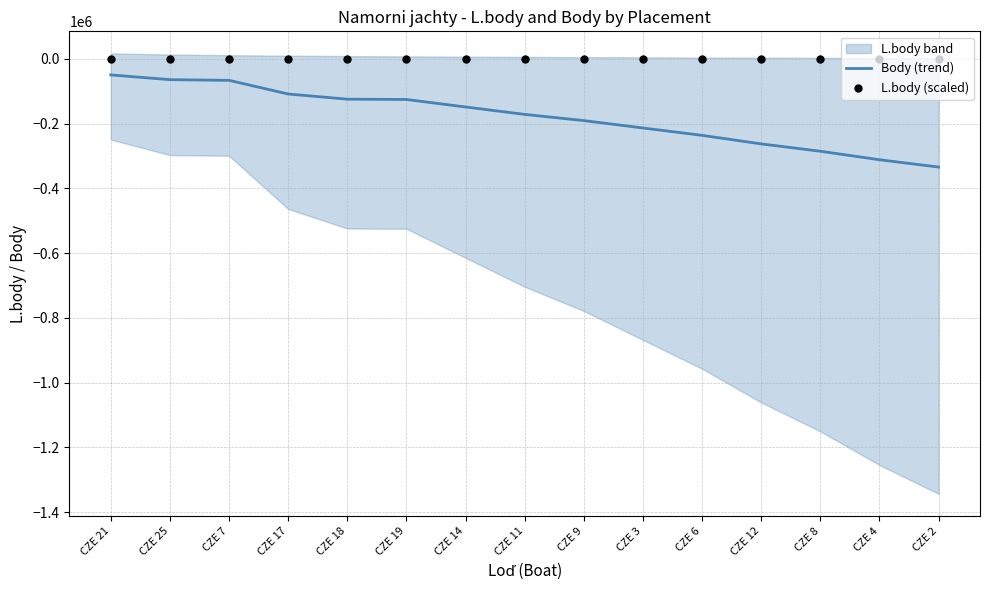

At which category is the sum across all series the highest?

CZE 21